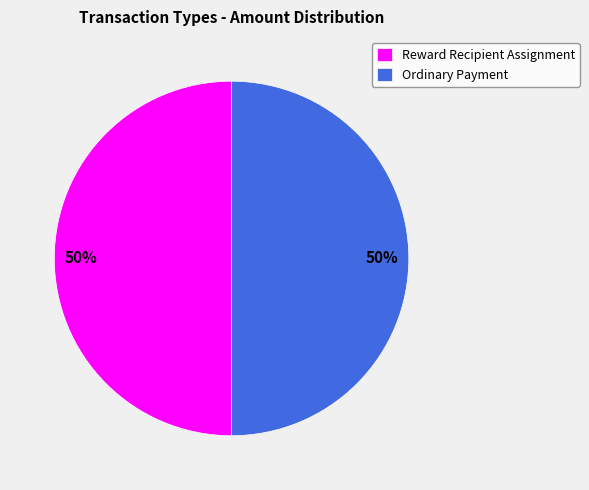

To the nearest percent, what is the combined percentage of Reward Recipient Assignment and Ordinary Payment?

100%